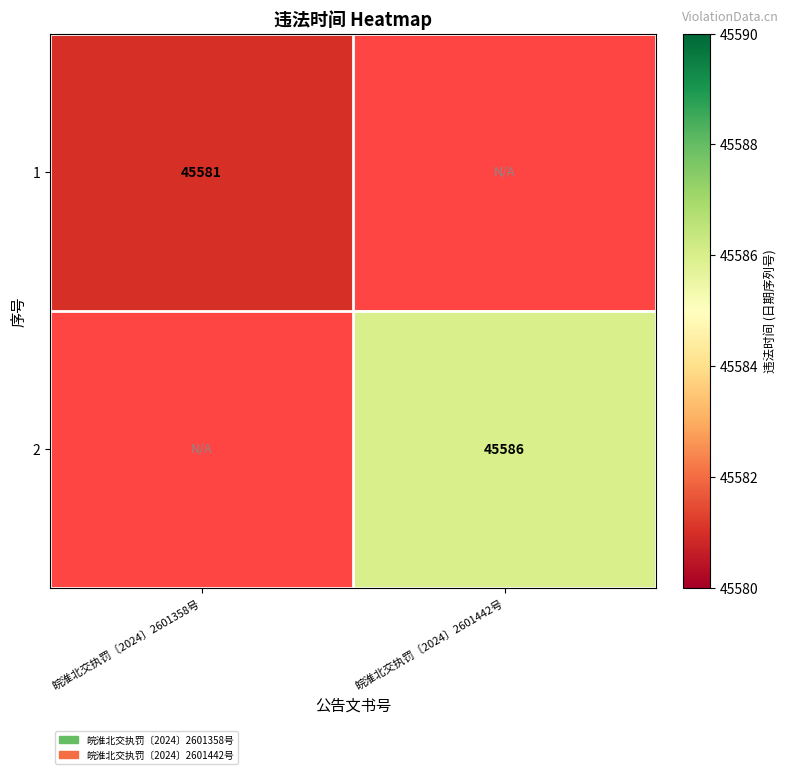

The 1 series shows 68273 at 皖淮北交执罚〔2024〕2601358号. True or false?

False